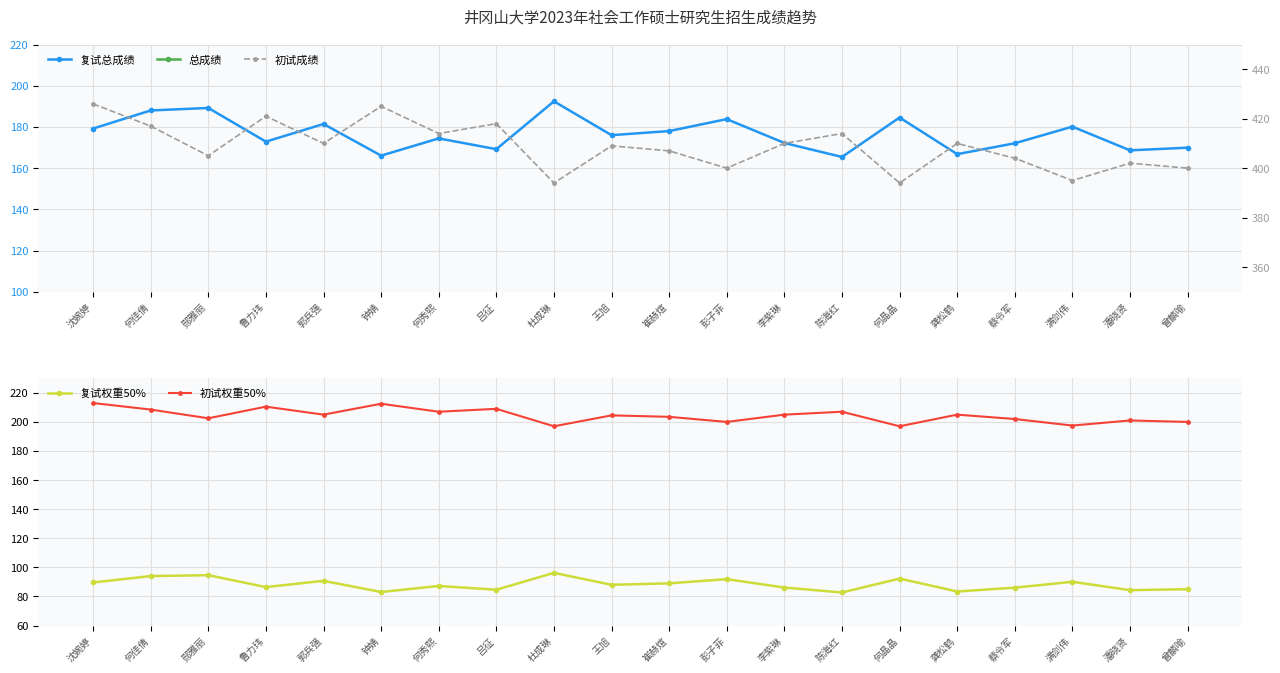

Reading right to left, list all the values displayed in this chart.

复试总成绩: 169.9	168.6	180.1	172.1	166.8	184.6	165.4	172.2	183.8	178.0	176.0	192.4	169.2	174.4	166.1	181.4	172.9	189.2	188.0	179.2
总成绩: 285.0	285.3	287.6	288.0	288.4	289.3	289.7	291.1	291.9	292.5	292.5	293.2	293.6	294.2	295.5	295.7	296.9	297.1	302.5	302.6
初试成绩: 400.0	402.0	395.0	404.0	410.0	394.0	414.0	410.0	400.0	407.0	409.0	394.0	418.0	414.0	425.0	410.0	421.0	405.0	417.0	426.0
复试权重50%: 85.0	84.3	90.1	86.0	83.4	92.3	82.7	86.1	91.9	89.0	88.0	96.2	84.6	87.2	83.0	90.7	86.4	94.6	94.0	89.6
初试权重50%: 200.0	201.0	197.5	202.0	205.0	197.0	207.0	205.0	200.0	203.5	204.5	197.0	209.0	207.0	212.5	205.0	210.5	202.5	208.5	213.0